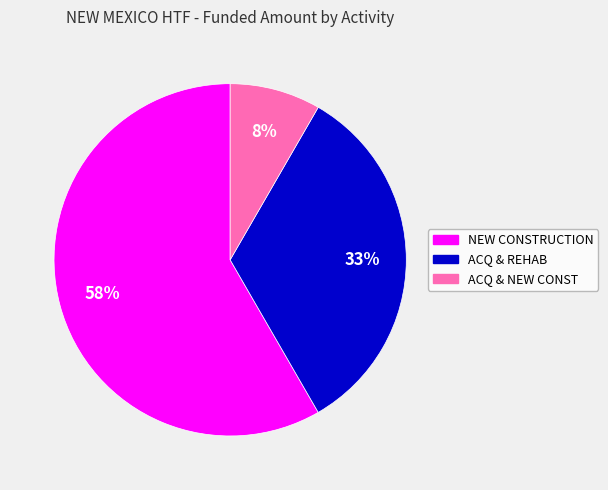

Is there any slice that represents more than half of the pie?

Yes